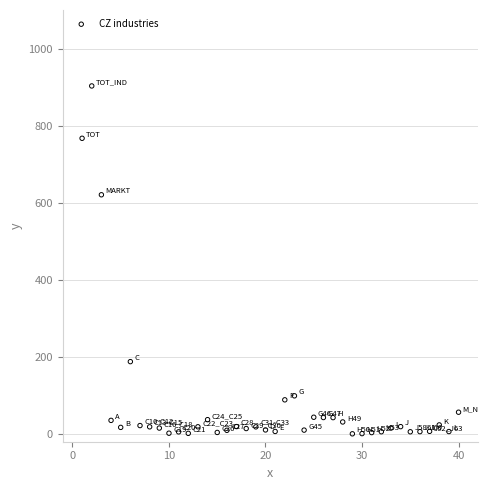

What Y value in the scatter plot is closest to 451?

620.6